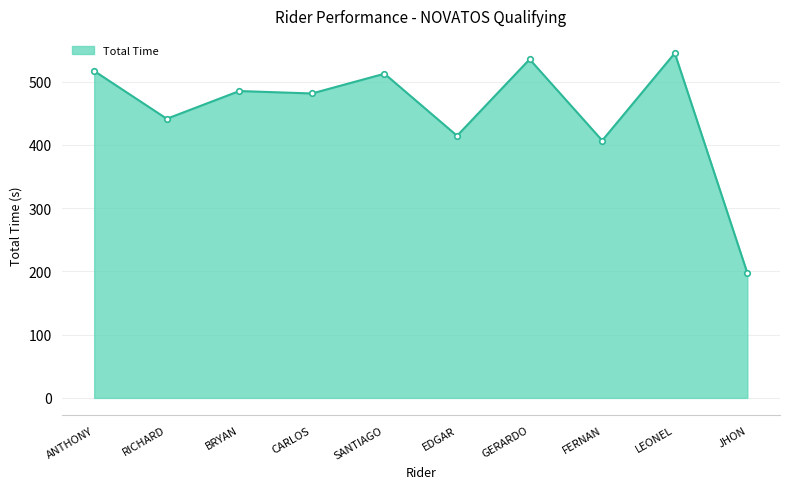

What is the ratio of the value at LEONEL to the value at SANTIAGO?

1.1